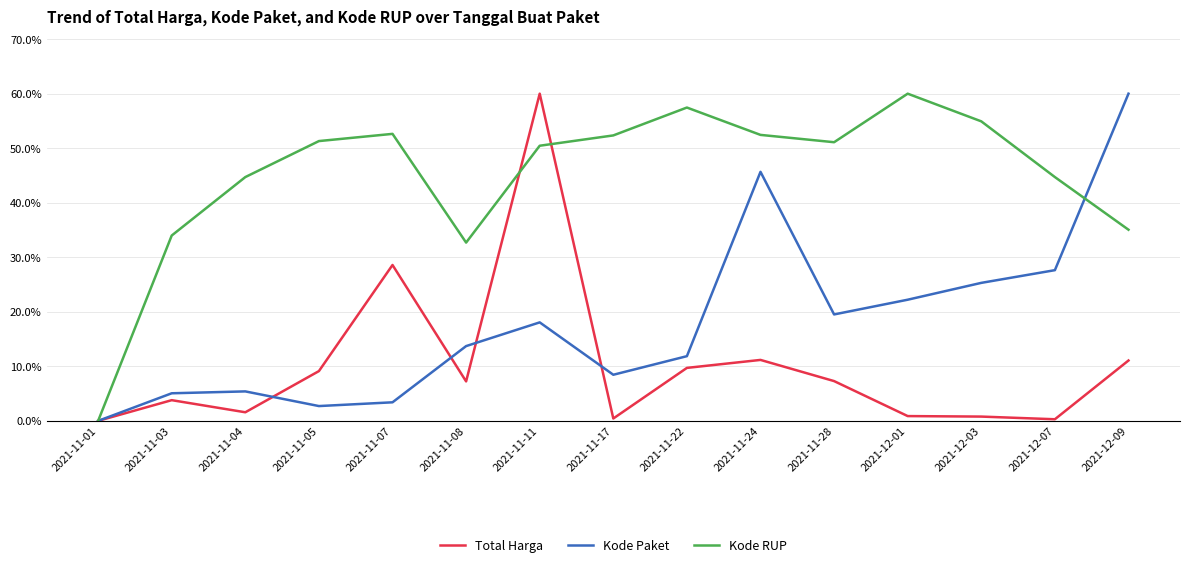

At how many categories does at least one series exceed 3?

14